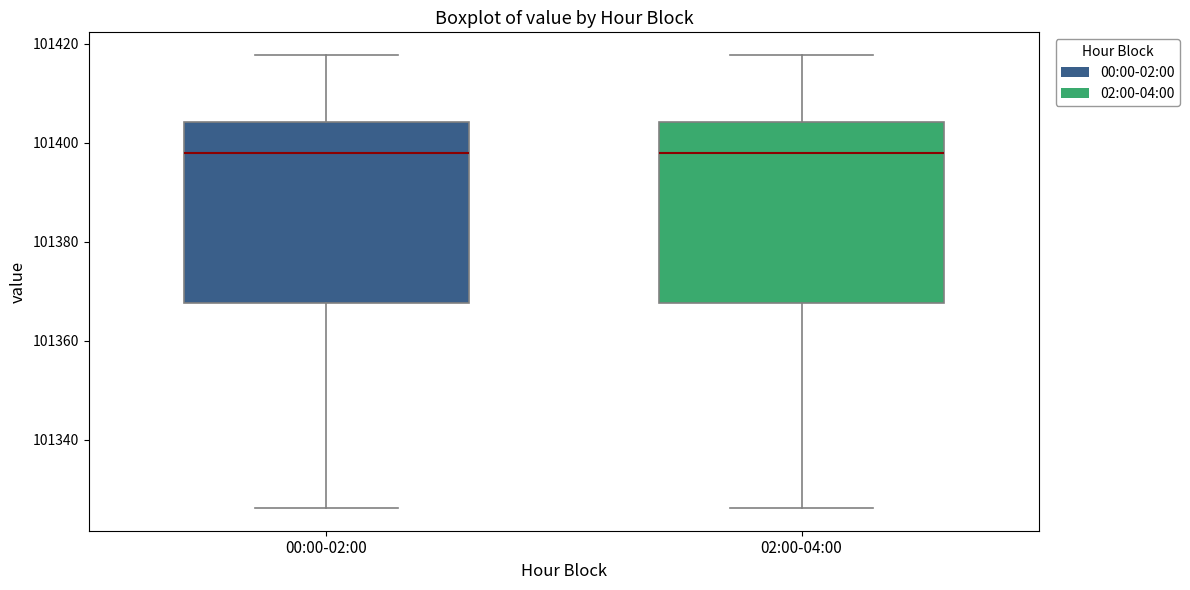

Where does the median line of the box for 00:00-02:00 sit on the y-axis? The values are not printed on the chart, so give them approximately, as read against the axis.

101398